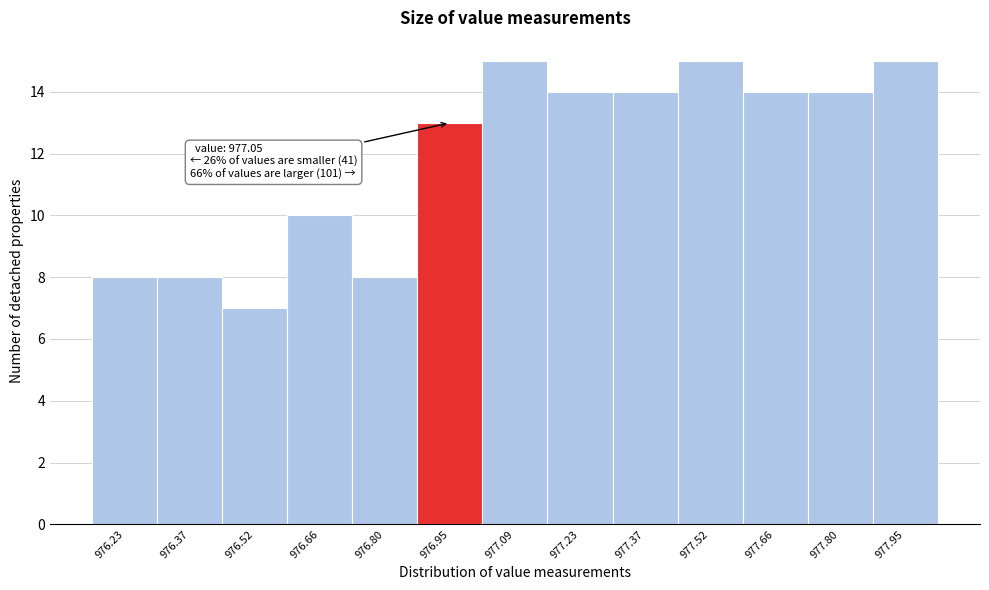

Reading left to right, extract all data points from this chart.

8	8	7	10	8	13	15	14	14	15	14	14	15